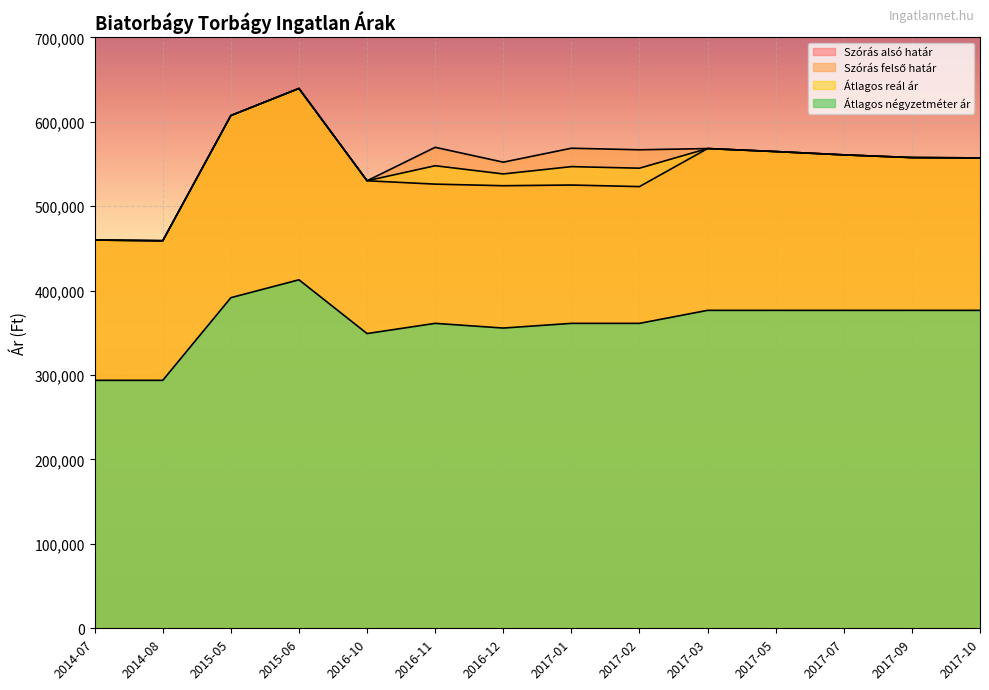

How many lines are shown in the chart?

4